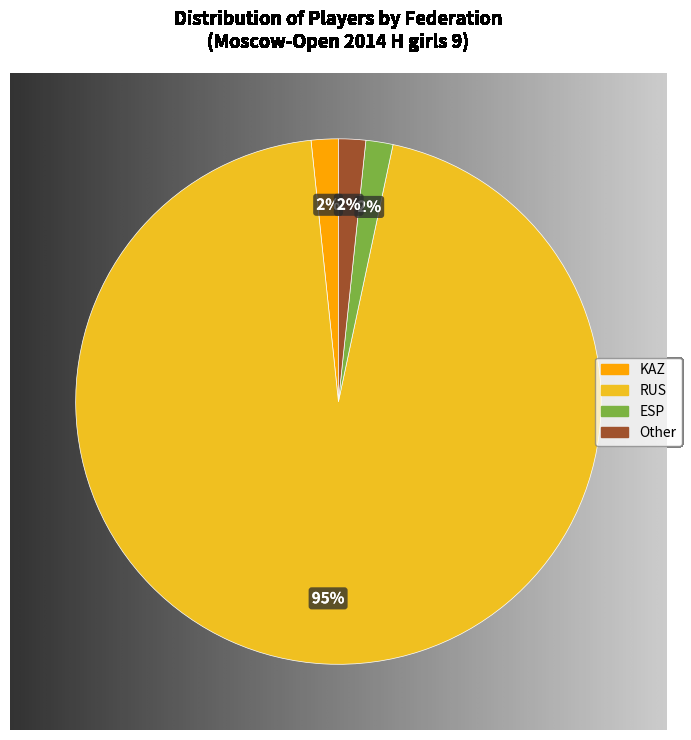

Rank the categories by value from lowest to highest.

KAZ, ESP, Other, RUS